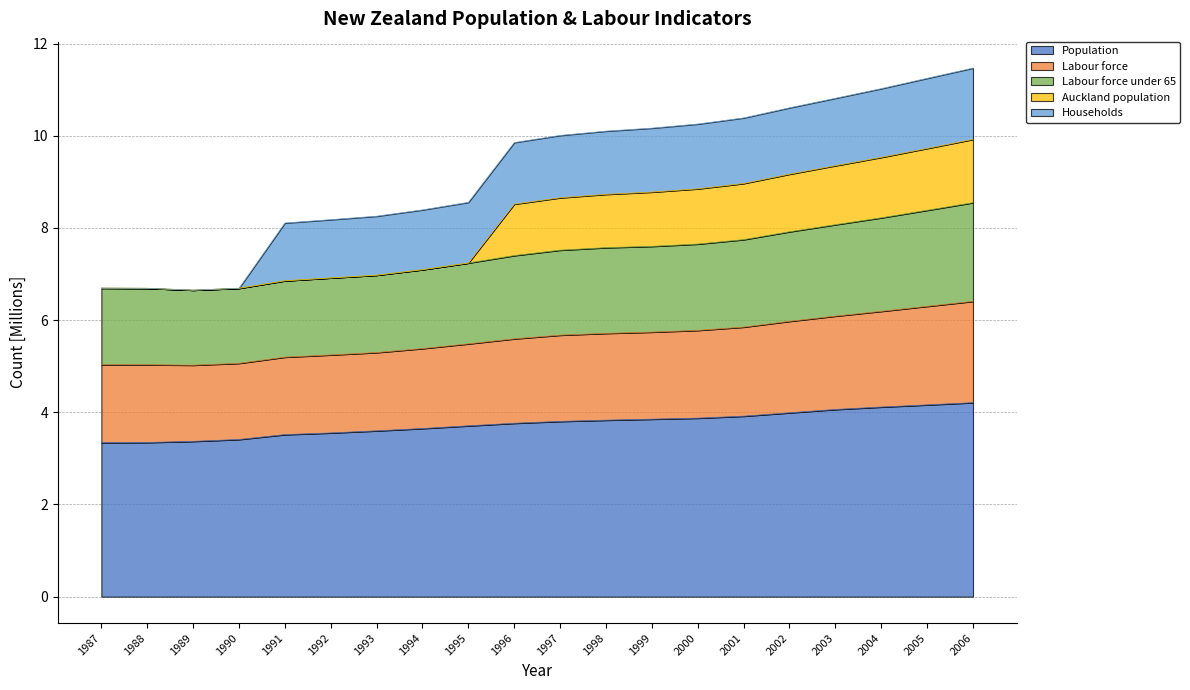

What is the total value across all series at 1995?

8.6